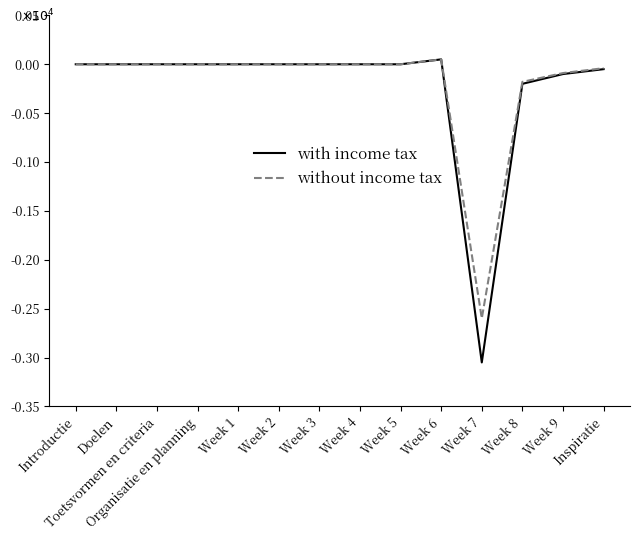

Does the chart display data point markers on the line(s)?

No